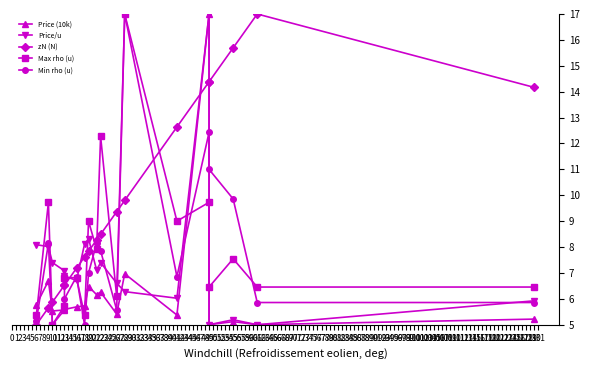

What is the sum of the Max rho (u) values at 9 and 6?

15.1